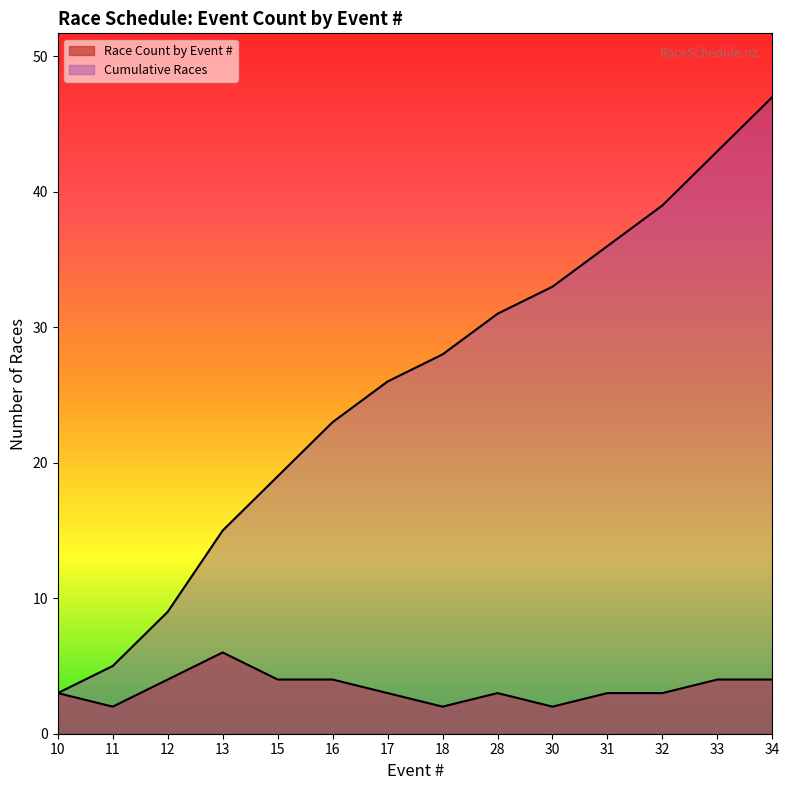

What is the difference between the Race Count by Event # values at 17 and 11?

1